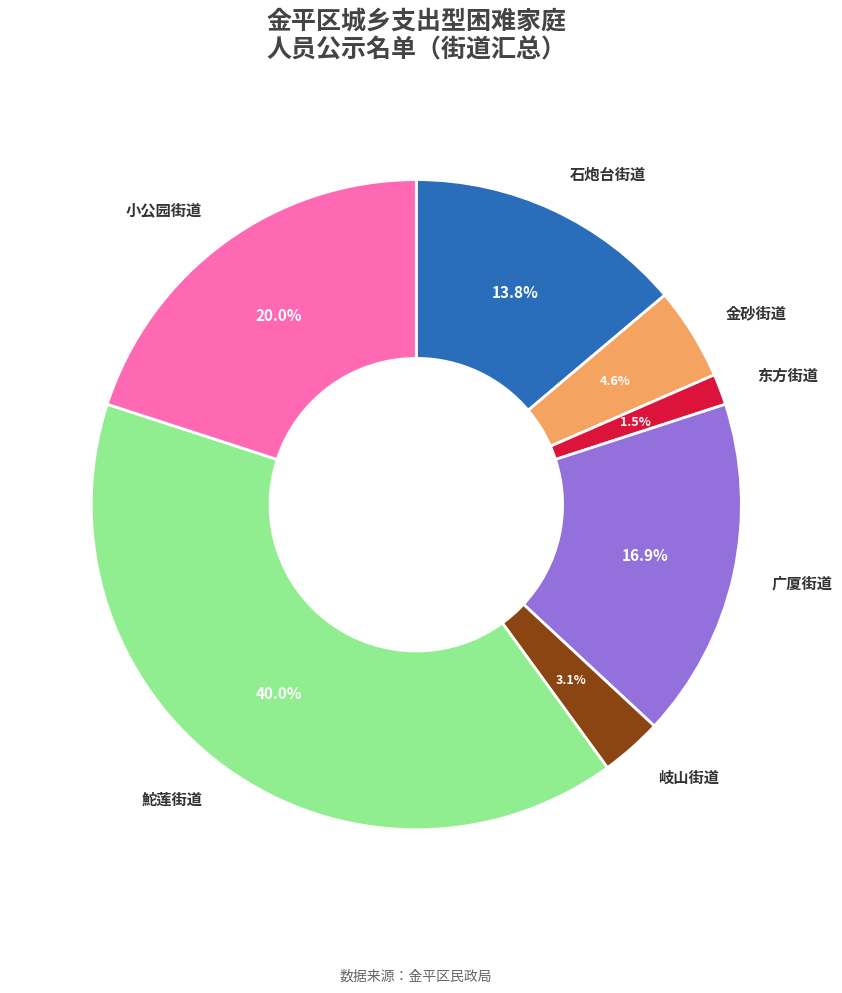

What is the largest slice in the pie chart?

鮀莲街道